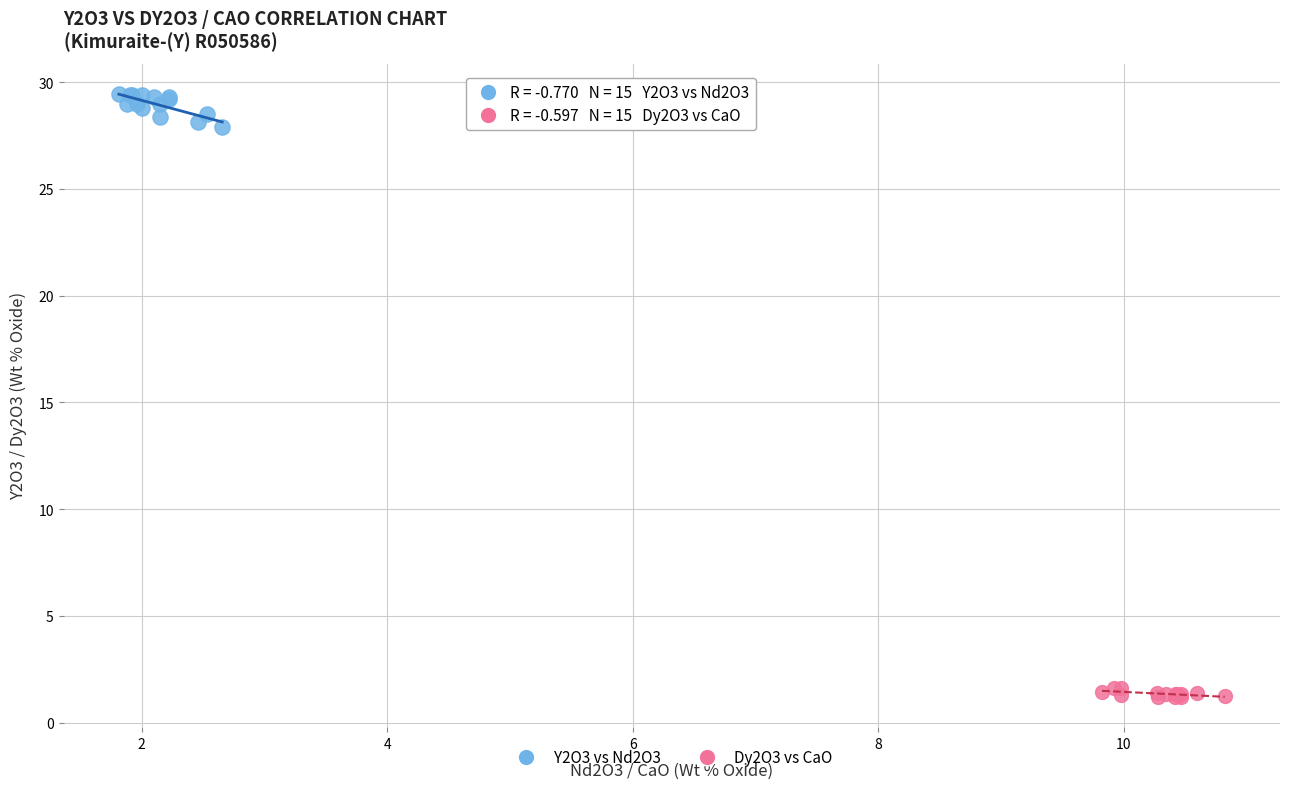

Which series has the largest Y range (max minus min)?

Y2O3 vs Nd2O3